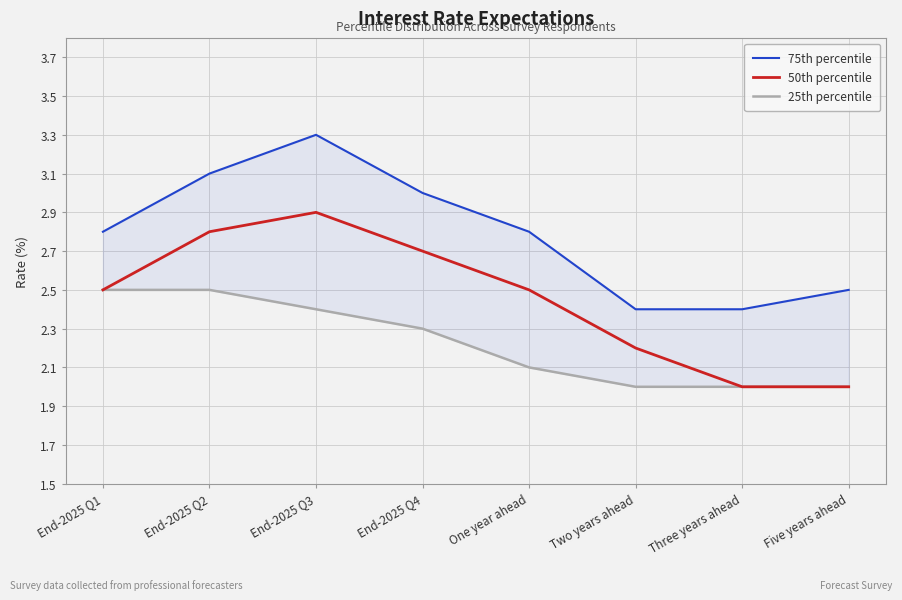

What is the lowest value of the 75th percentile series?

2.4